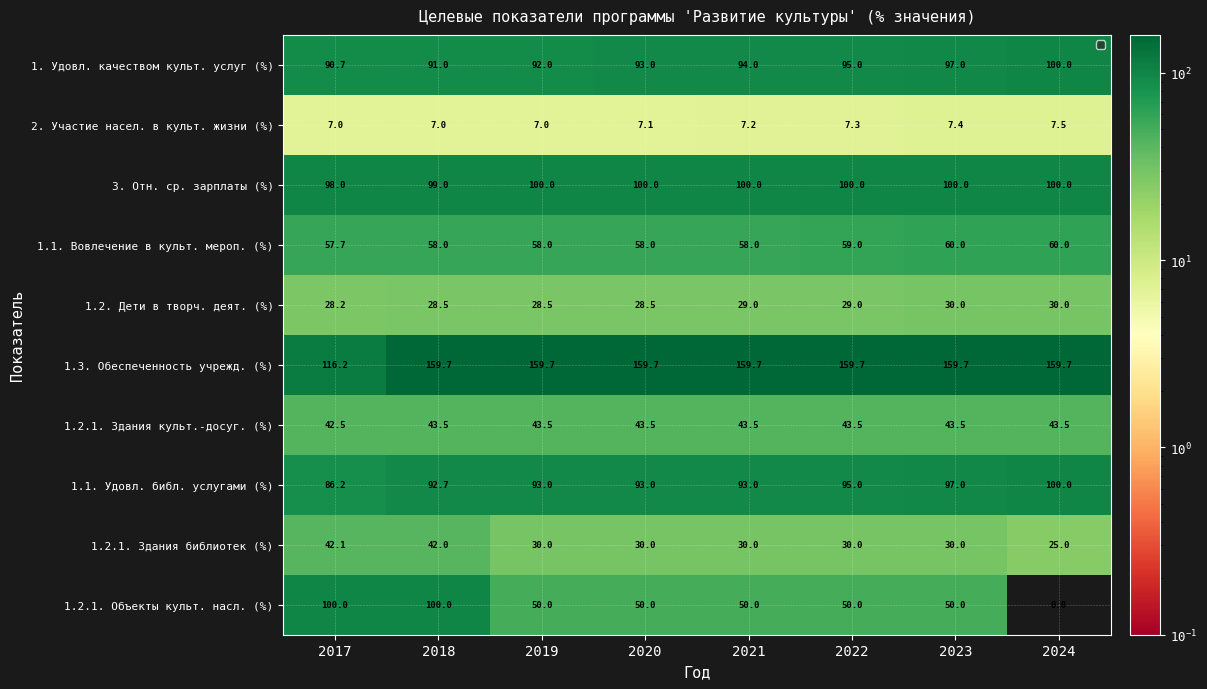

Which has a higher value, 2019 or 2021?

2021